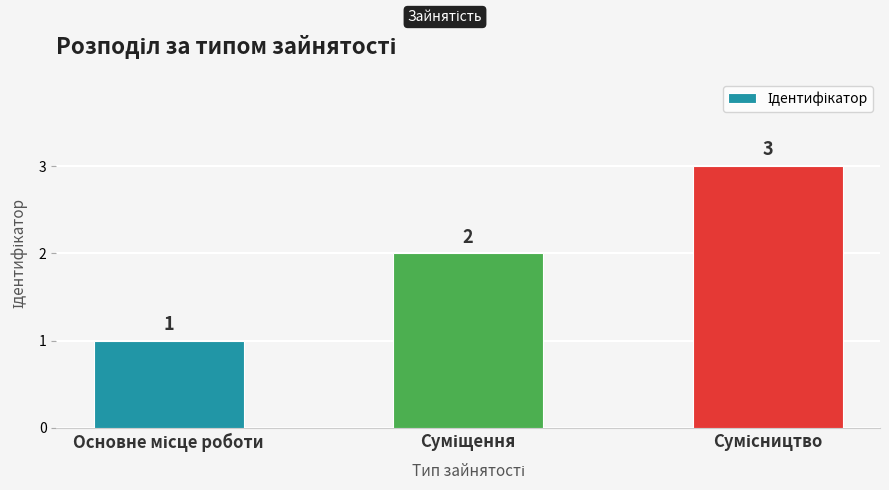

What is the maximum value shown in the chart?

3